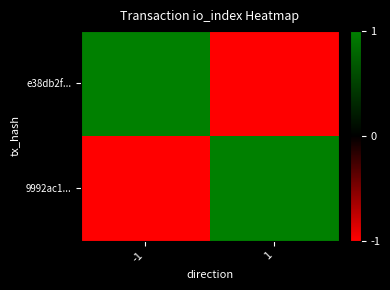

Which series has the largest total across all categories?

e38db2f...